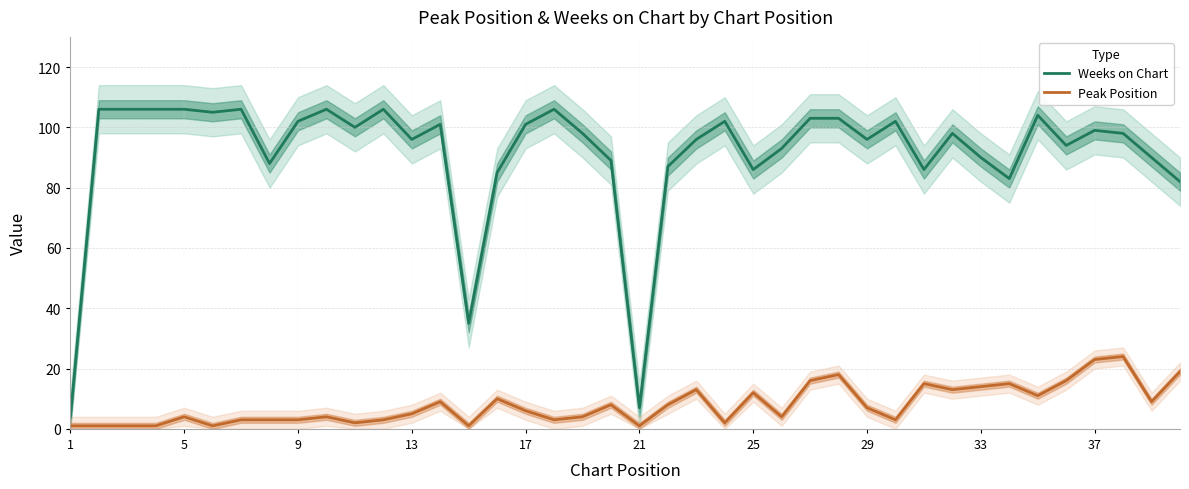

Is this an area chart (filled region under the line)?

No